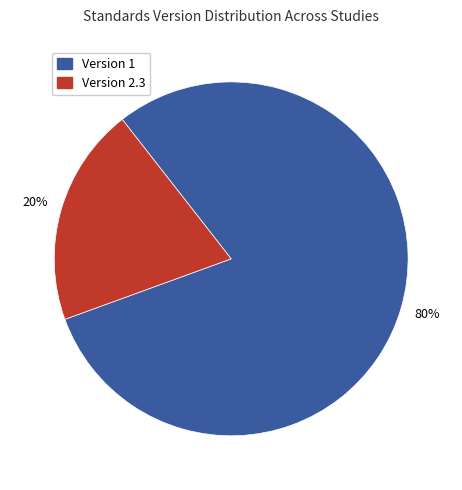

Is there any slice that represents more than half of the pie?

Yes